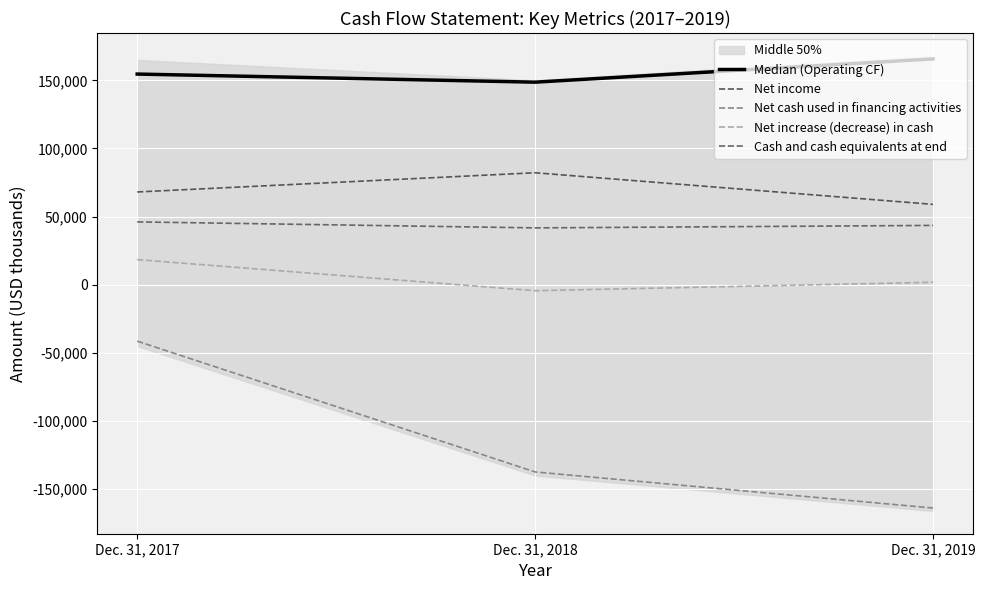

Reading left to right, what are all the values shown in this chart?

Median (Operating CF): Dec. 31, 2017=154585	Dec. 31, 2018=148646	Dec. 31, 2019=165692
Net income: Dec. 31, 2017=68064	Dec. 31, 2018=82165	Dec. 31, 2019=58957
Net cash used in financing activities: Dec. 31, 2017=-41378	Dec. 31, 2018=-137376	Dec. 31, 2019=-163849
Net increase (decrease) in cash: Dec. 31, 2017=18440	Dec. 31, 2018=-4392	Dec. 31, 2019=1813
Cash and cash equivalents at end: Dec. 31, 2017=46104	Dec. 31, 2018=41712	Dec. 31, 2019=43525